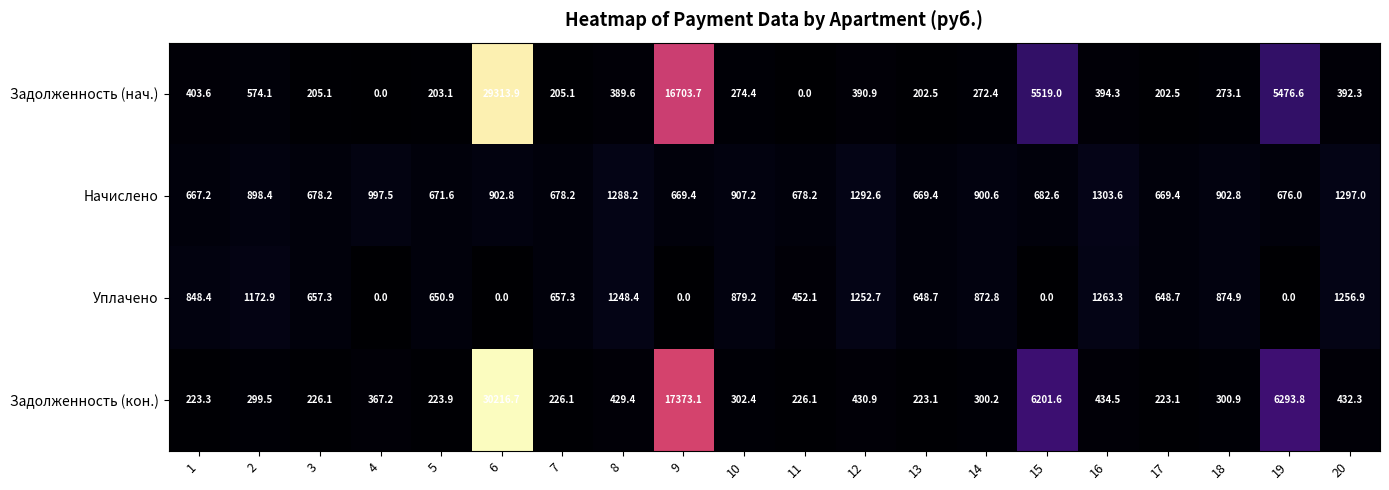

Count the number of data series in this chart.

4